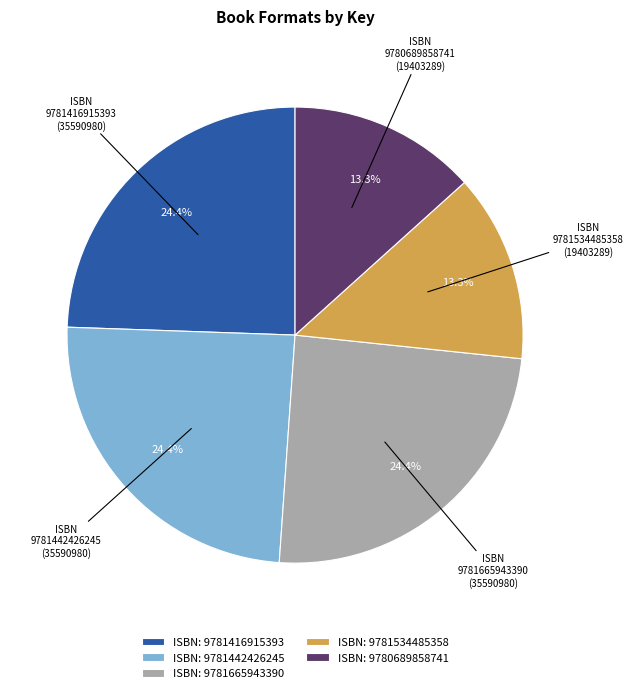

Which has a higher value, 9781534485358 or 9781442426245?

9781442426245